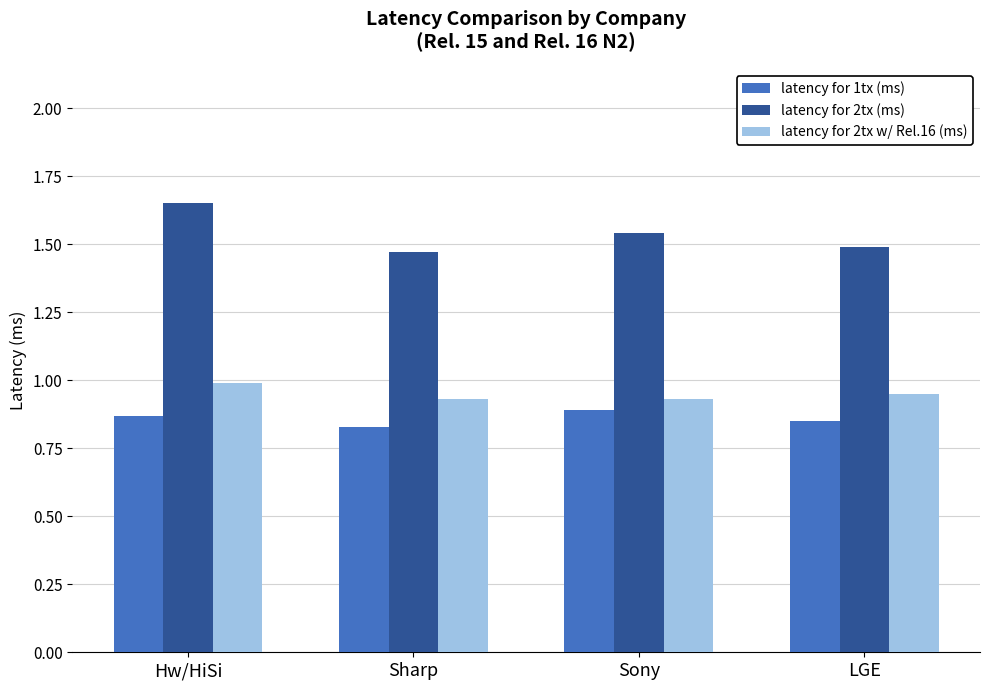

True or false: latency for 1tx (ms) has a value of 1.2 at Sharp.

False